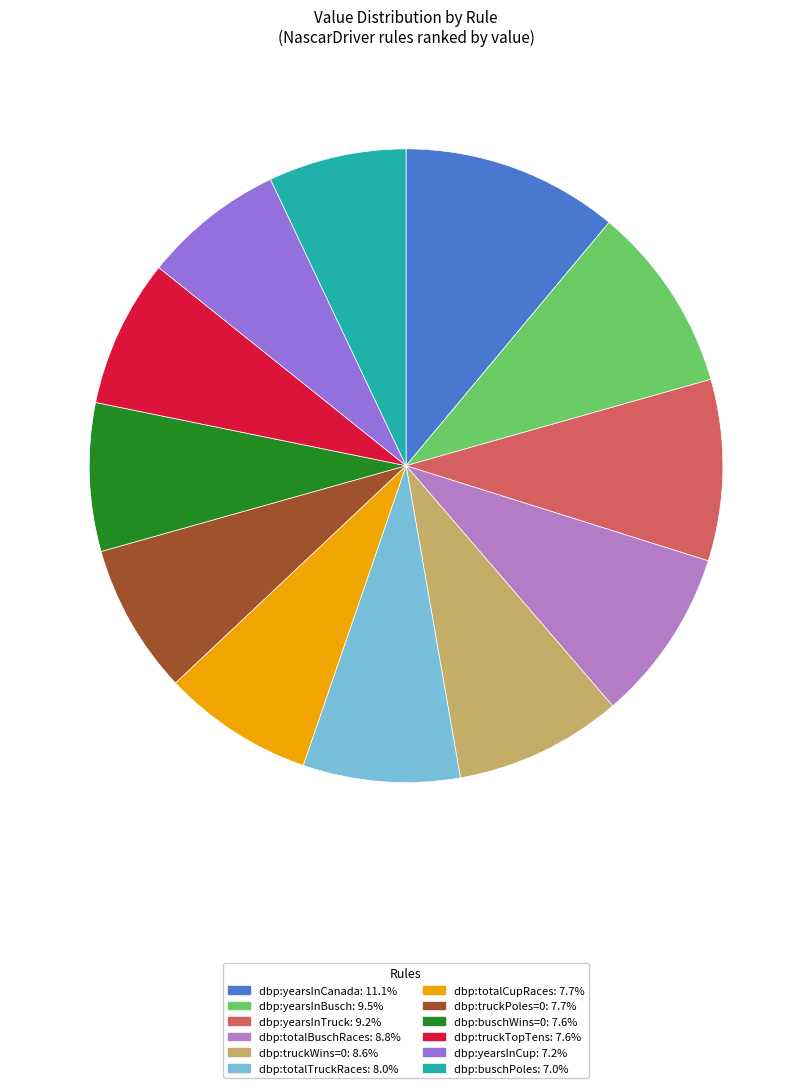

Which has a higher value, dbp:yearsInBusch or dbp:yearsInCanada?

dbp:yearsInCanada